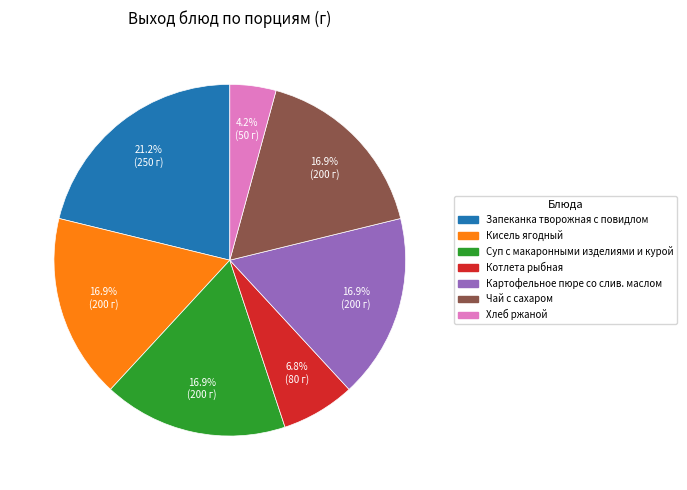

Approximately how many times larger is the value at Кисель ягодный compared to Запеканка творожная с повидлом?

0.8